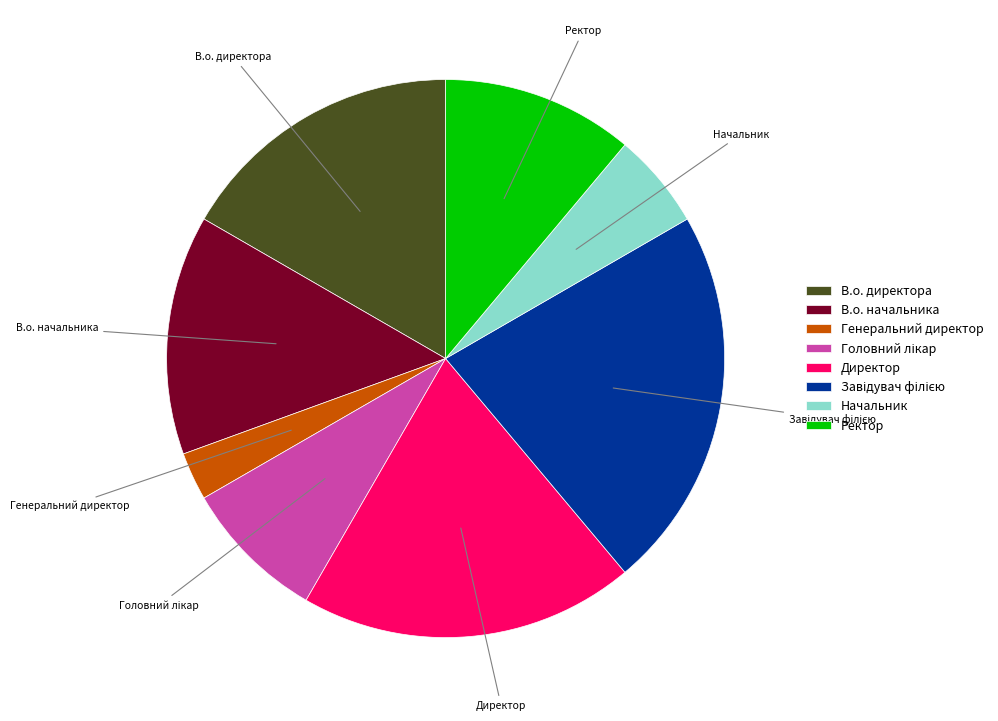

Is the sum of Начальник and Директор greater than half?

No